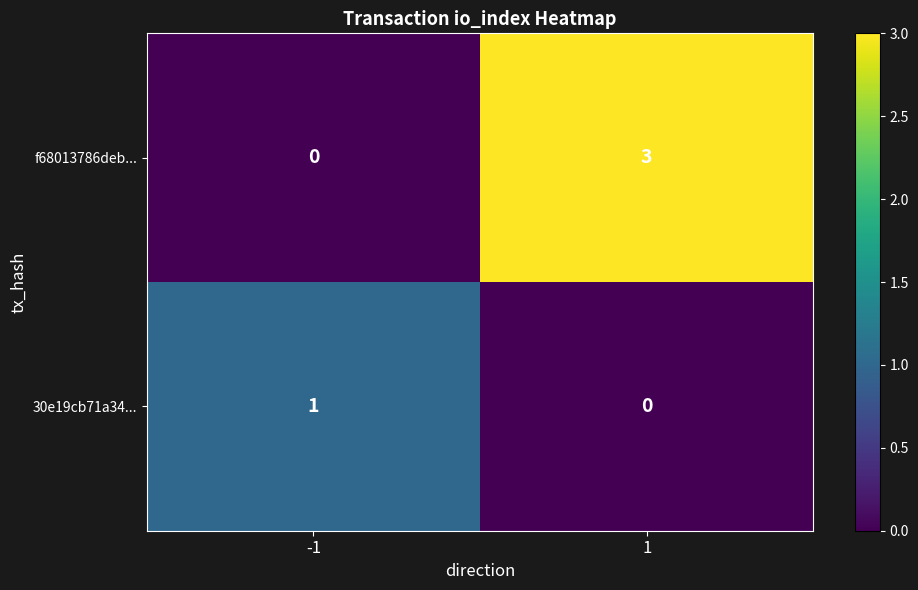

Which series changed the most between -1 and 1?

f68013786deb...